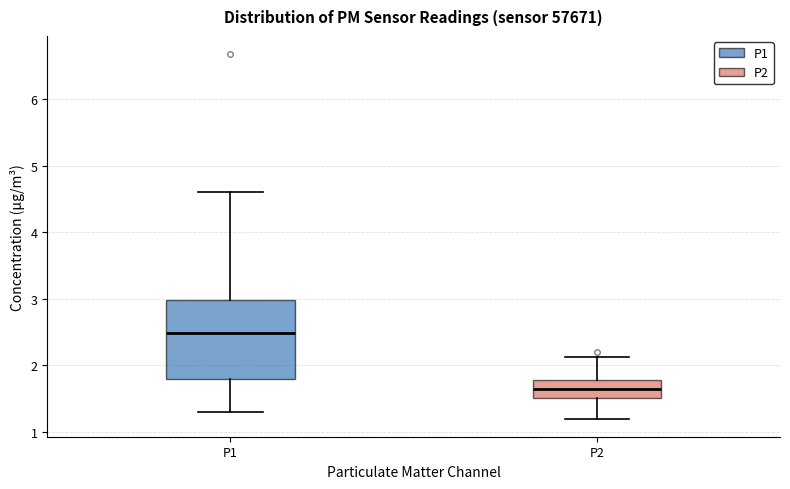

Which box has the lowest median line?

P2